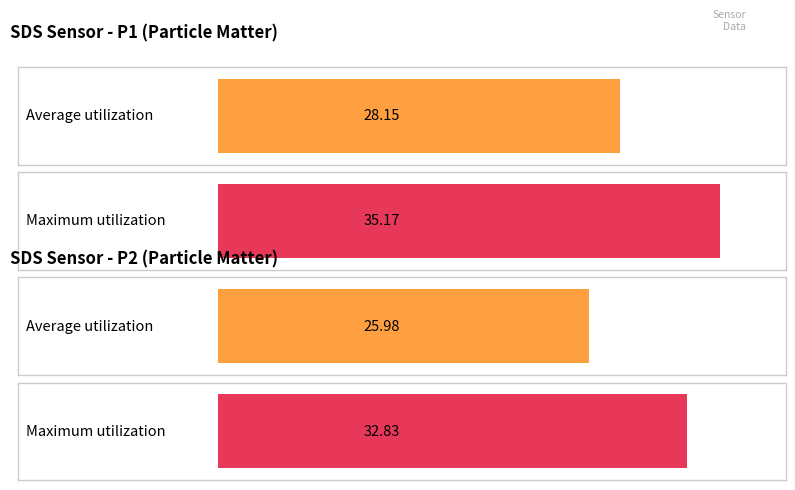

Is the value of Maximum utilization at 7 greater than the value of Average utilization at 2?

Yes